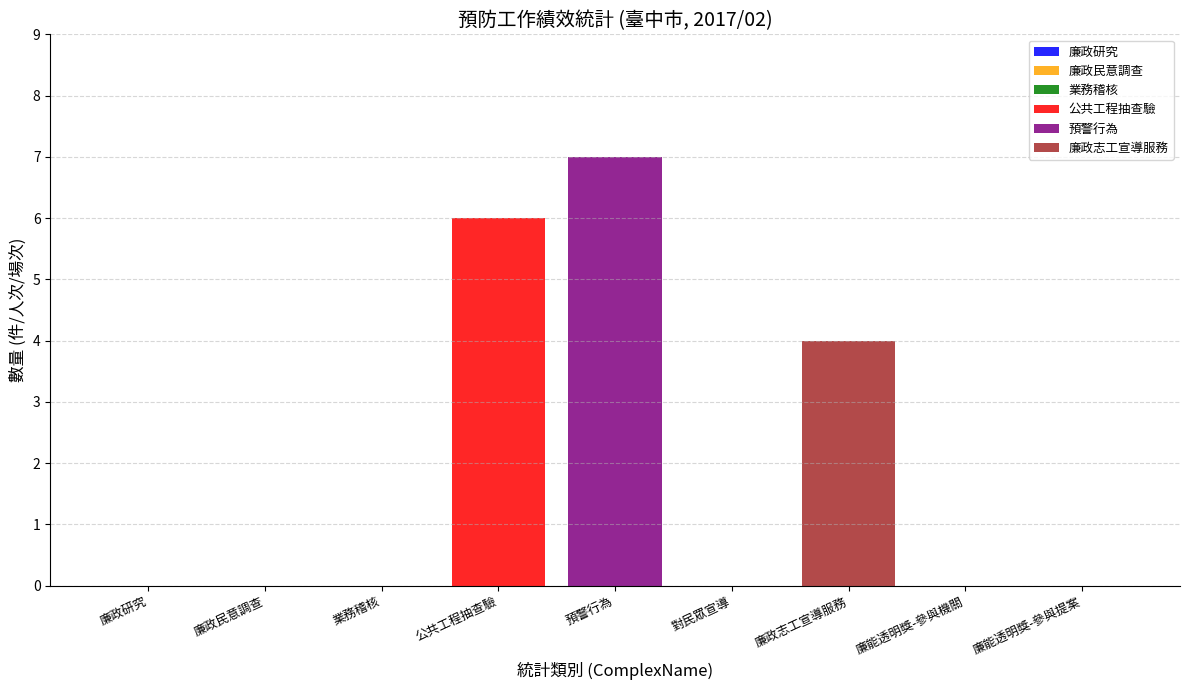

What is the label of the 3rd bar from the right?

廉政志工宣導服務